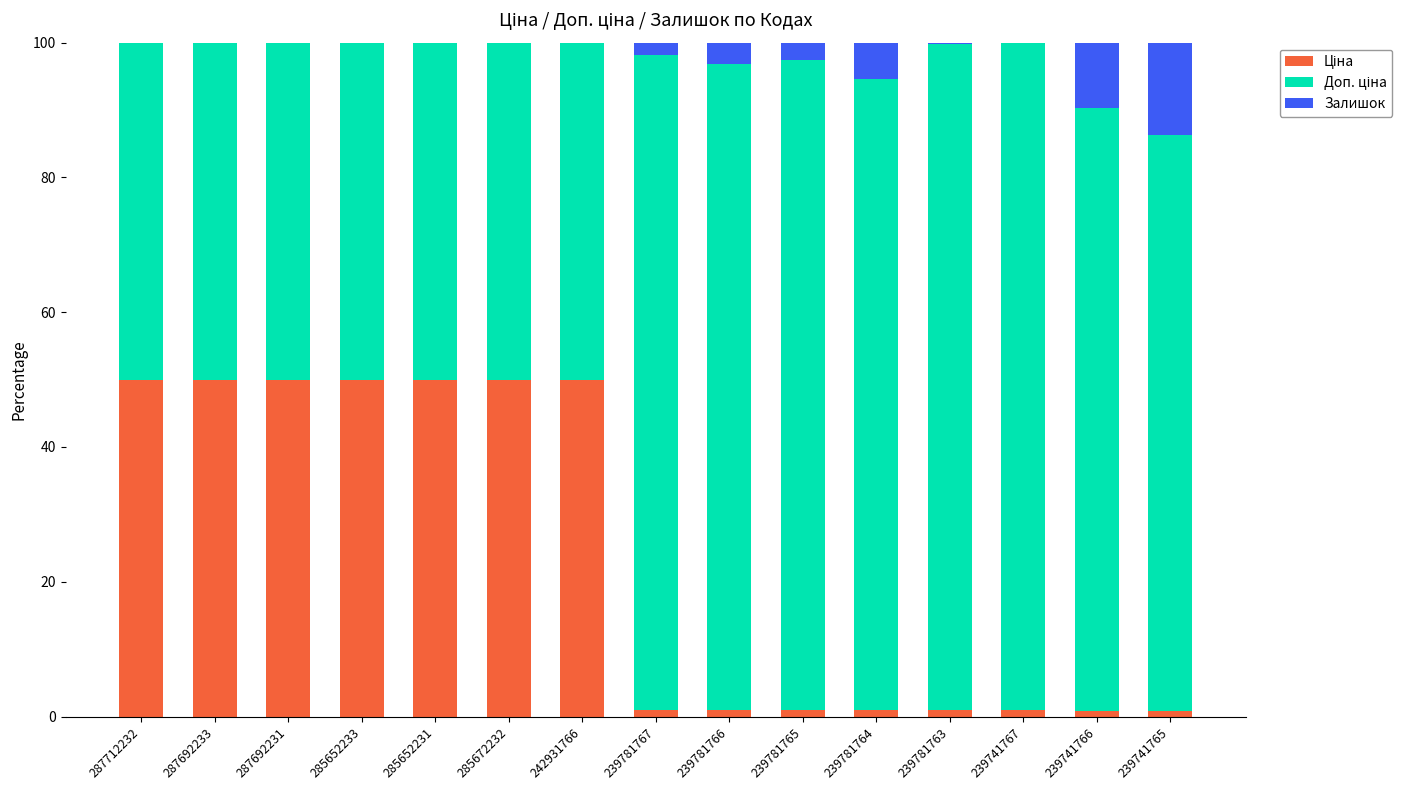

Are the bars grouped side by side (vs. stacked)?

No